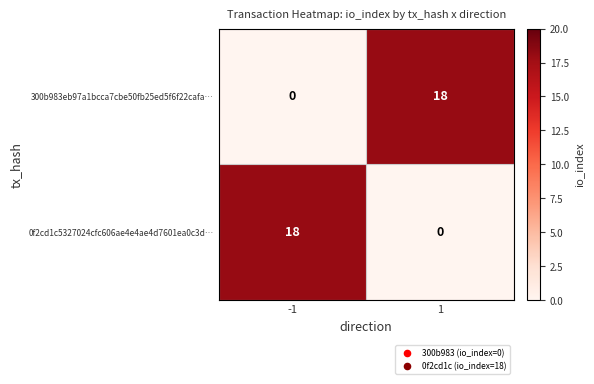

Rank the series at 1 from lowest to highest value.

0f2cd1c5327024cfc606ae4e4ae4d7601ea0c3d…, 300b983eb97a1bcca7cbe50fb25ed5f6f22cafa…